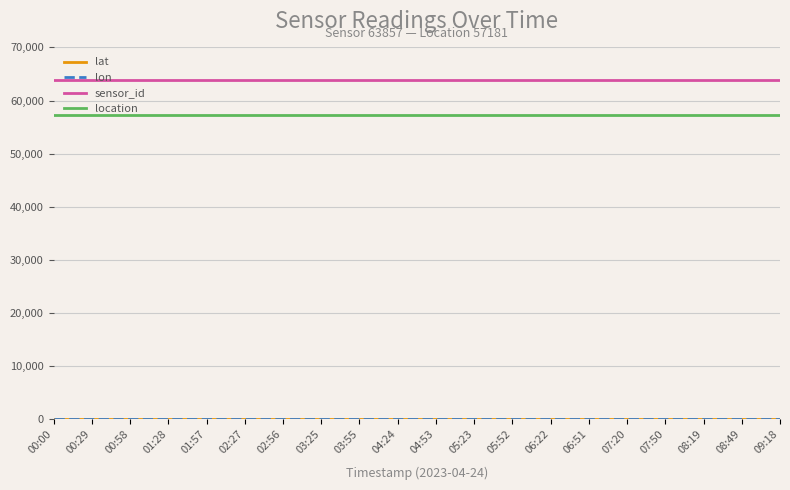

The value of sensor_id at 07:20 is 63857.0. True or false?

True